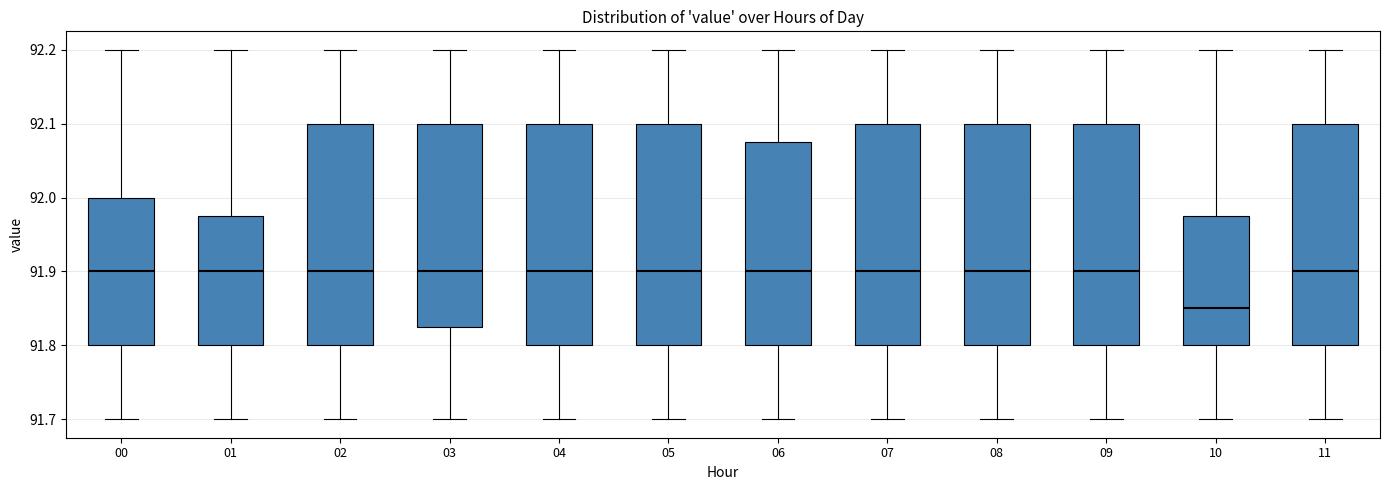

Reading left to right, transcribe this box plot: for each box, give where its median line is, the range the box spans, and where its two whiskers end, as read against the y-axis. The values are not printed on the chart, so give them approximately, as read against the axis.

00: median 91.90, box 91.80 to 92.00, whiskers 91.70 to 92.20
01: median 91.90, box 91.80 to 91.98, whiskers 91.70 to 92.20
02: median 91.90, box 91.80 to 92.10, whiskers 91.70 to 92.20
03: median 91.90, box 91.83 to 92.10, whiskers 91.70 to 92.20
04: median 91.90, box 91.80 to 92.10, whiskers 91.70 to 92.20
05: median 91.90, box 91.80 to 92.10, whiskers 91.70 to 92.20
06: median 91.90, box 91.80 to 92.08, whiskers 91.70 to 92.20
07: median 91.90, box 91.80 to 92.10, whiskers 91.70 to 92.20
08: median 91.90, box 91.80 to 92.10, whiskers 91.70 to 92.20
09: median 91.90, box 91.80 to 92.10, whiskers 91.70 to 92.20
10: median 91.85, box 91.80 to 91.98, whiskers 91.70 to 92.20
11: median 91.90, box 91.80 to 92.10, whiskers 91.70 to 92.20